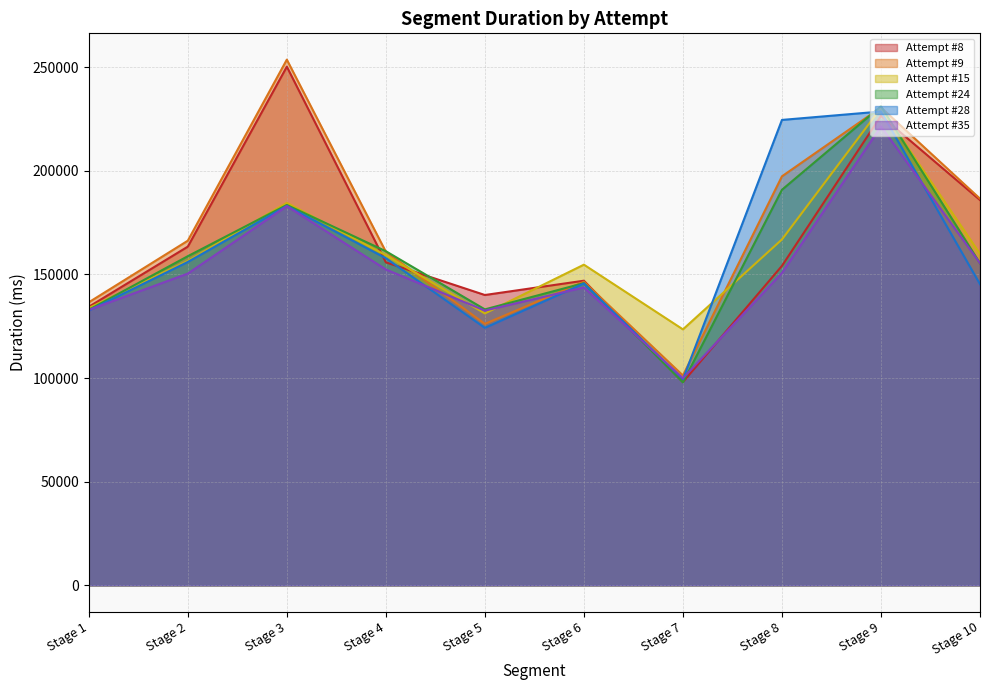

True or false: Attempt #8 and Attempt #35 cross at least once.

True